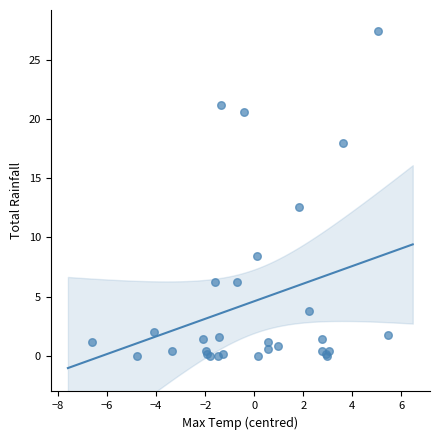

What Y value in the scatter plot is closest to 13?

12.6